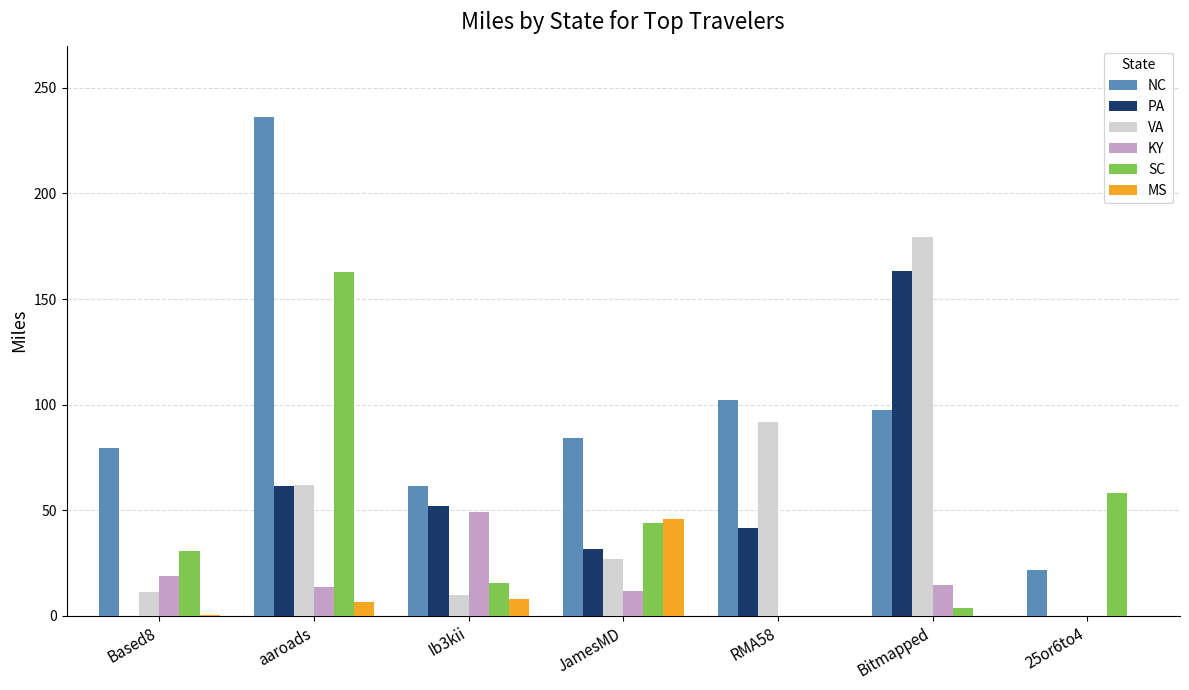

Count the number of categories in the chart.

7